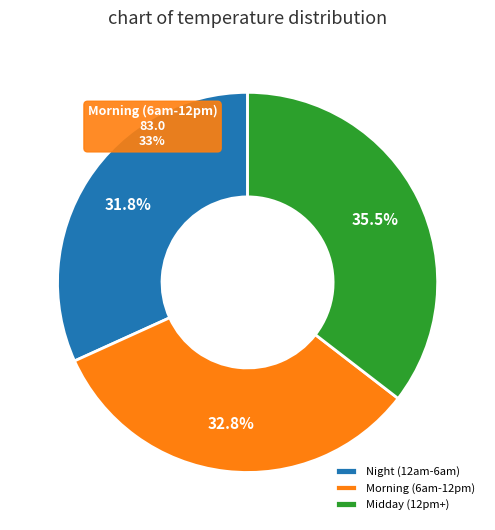

Is there any slice that represents more than half of the pie?

No